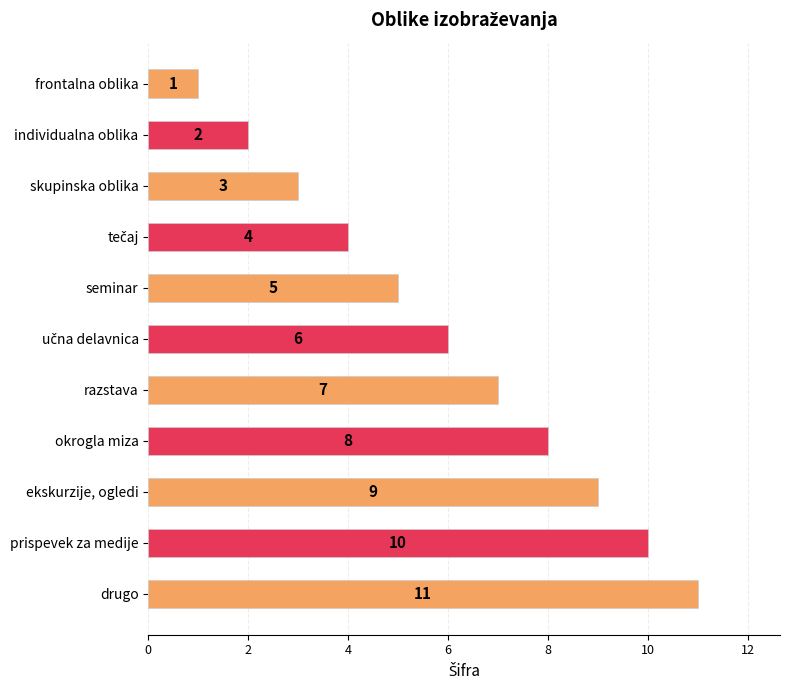

Does the chart contain any negative values?

No